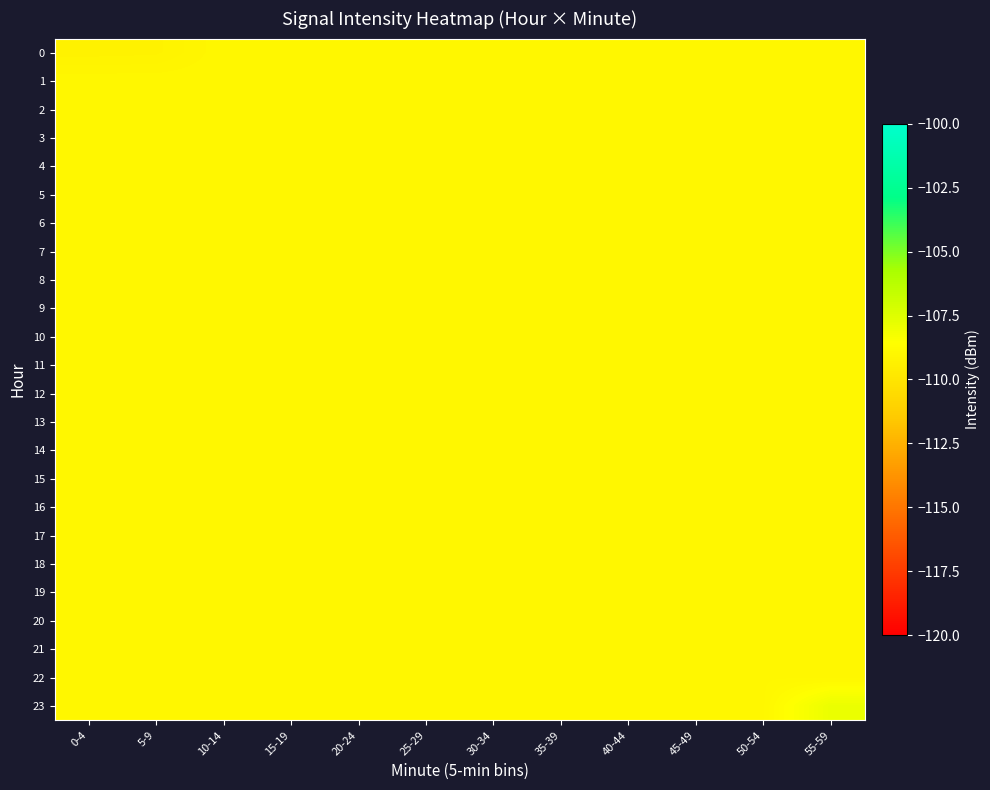

Reading left to right, what are all the values shown in this chart?

0: 0-4=-109.3	5-9=-109.2	10-14=-109.0	15-19=-109.0	20-24=-109.0	25-29=-109.0	30-34=-109.0	35-39=-109.0	40-44=-109.0	45-49=-109.0	50-54=-109.0	55-59=-109.0
1: 0-4=-109.0	5-9=-109.0	10-14=-109.0	15-19=-109.0	20-24=-109.0	25-29=-109.0	30-34=-109.0	35-39=-109.0	40-44=-109.0	45-49=-109.0	50-54=-109.0	55-59=-109.0
2: 0-4=-109.0	5-9=-109.0	10-14=-109.0	15-19=-109.0	20-24=-109.0	25-29=-109.0	30-34=-109.0	35-39=-109.0	40-44=-109.0	45-49=-109.0	50-54=-109.0	55-59=-109.0
3: 0-4=-109.0	5-9=-109.0	10-14=-109.0	15-19=-109.0	20-24=-109.0	25-29=-109.0	30-34=-109.0	35-39=-109.0	40-44=-109.0	45-49=-109.0	50-54=-109.0	55-59=-109.0
4: 0-4=-109.0	5-9=-109.0	10-14=-109.0	15-19=-109.0	20-24=-109.0	25-29=-109.0	30-34=-109.0	35-39=-109.0	40-44=-109.0	45-49=-109.0	50-54=-109.0	55-59=-109.0
5: 0-4=-109.0	5-9=-109.0	10-14=-109.0	15-19=-109.0	20-24=-109.0	25-29=-109.0	30-34=-109.0	35-39=-109.0	40-44=-109.0	45-49=-109.0	50-54=-109.0	55-59=-109.0
6: 0-4=-109.0	5-9=-109.0	10-14=-109.0	15-19=-109.0	20-24=-109.0	25-29=-109.0	30-34=-109.0	35-39=-109.0	40-44=-109.0	45-49=-109.0	50-54=-109.0	55-59=-109.0
7: 0-4=-109.0	5-9=-109.0	10-14=-109.0	15-19=-109.0	20-24=-109.0	25-29=-109.0	30-34=-109.0	35-39=-109.0	40-44=-109.0	45-49=-109.0	50-54=-109.0	55-59=-109.0
8: 0-4=-109.0	5-9=-109.0	10-14=-109.0	15-19=-109.0	20-24=-109.0	25-29=-109.0	30-34=-109.0	35-39=-109.0	40-44=-109.0	45-49=-109.0	50-54=-109.0	55-59=-109.0
9: 0-4=-109.0	5-9=-109.0	10-14=-109.0	15-19=-109.0	20-24=-109.0	25-29=-109.0	30-34=-109.0	35-39=-109.0	40-44=-109.0	45-49=-109.0	50-54=-109.0	55-59=-109.0
10: 0-4=-109.0	5-9=-109.0	10-14=-109.0	15-19=-109.0	20-24=-109.0	25-29=-109.0	30-34=-109.0	35-39=-109.0	40-44=-109.0	45-49=-109.0	50-54=-109.0	55-59=-109.0
11: 0-4=-109.0	5-9=-109.0	10-14=-109.0	15-19=-109.0	20-24=-109.0	25-29=-109.0	30-34=-109.0	35-39=-109.0	40-44=-109.0	45-49=-109.0	50-54=-109.0	55-59=-109.0
12: 0-4=-109.0	5-9=-109.0	10-14=-109.0	15-19=-109.0	20-24=-109.0	25-29=-109.0	30-34=-109.0	35-39=-109.0	40-44=-109.0	45-49=-109.0	50-54=-109.0	55-59=-109.0
13: 0-4=-109.0	5-9=-109.0	10-14=-109.0	15-19=-109.0	20-24=-109.0	25-29=-109.0	30-34=-109.0	35-39=-109.0	40-44=-109.0	45-49=-109.0	50-54=-109.0	55-59=-109.0
14: 0-4=-109.0	5-9=-109.0	10-14=-109.0	15-19=-109.0	20-24=-109.0	25-29=-109.0	30-34=-109.0	35-39=-109.0	40-44=-109.0	45-49=-109.0	50-54=-109.0	55-59=-109.0
15: 0-4=-109.0	5-9=-109.0	10-14=-109.0	15-19=-109.0	20-24=-109.0	25-29=-109.0	30-34=-109.0	35-39=-109.0	40-44=-109.0	45-49=-109.0	50-54=-109.0	55-59=-109.0
16: 0-4=-109.0	5-9=-109.0	10-14=-109.0	15-19=-109.0	20-24=-109.0	25-29=-109.0	30-34=-109.0	35-39=-109.0	40-44=-109.0	45-49=-109.0	50-54=-109.0	55-59=-109.0
17: 0-4=-109.0	5-9=-109.0	10-14=-109.0	15-19=-109.0	20-24=-109.0	25-29=-109.0	30-34=-109.0	35-39=-109.0	40-44=-109.0	45-49=-109.0	50-54=-109.0	55-59=-109.0
18: 0-4=-109.0	5-9=-109.0	10-14=-109.0	15-19=-109.0	20-24=-109.0	25-29=-109.0	30-34=-109.0	35-39=-109.0	40-44=-109.0	45-49=-109.0	50-54=-109.0	55-59=-109.0
19: 0-4=-109.0	5-9=-109.0	10-14=-109.0	15-19=-109.0	20-24=-109.0	25-29=-109.0	30-34=-109.0	35-39=-109.0	40-44=-109.0	45-49=-109.0	50-54=-109.0	55-59=-109.0
20: 0-4=-109.0	5-9=-109.0	10-14=-109.0	15-19=-109.0	20-24=-109.0	25-29=-109.0	30-34=-109.0	35-39=-109.0	40-44=-109.0	45-49=-109.0	50-54=-109.0	55-59=-109.0
21: 0-4=-109.0	5-9=-109.0	10-14=-109.0	15-19=-109.0	20-24=-109.0	25-29=-109.0	30-34=-109.0	35-39=-109.0	40-44=-109.0	45-49=-109.0	50-54=-109.0	55-59=-109.0
22: 0-4=-109.0	5-9=-109.0	10-14=-109.0	15-19=-109.0	20-24=-109.0	25-29=-109.0	30-34=-109.0	35-39=-109.0	40-44=-109.0	45-49=-109.0	50-54=-109.0	55-59=-109.0
23: 0-4=-109.0	5-9=-109.0	10-14=-109.0	15-19=-109.0	20-24=-109.0	25-29=-109.0	30-34=-109.0	35-39=-109.0	40-44=-109.0	45-49=-109.0	50-54=-109.0	55-59=-107.9